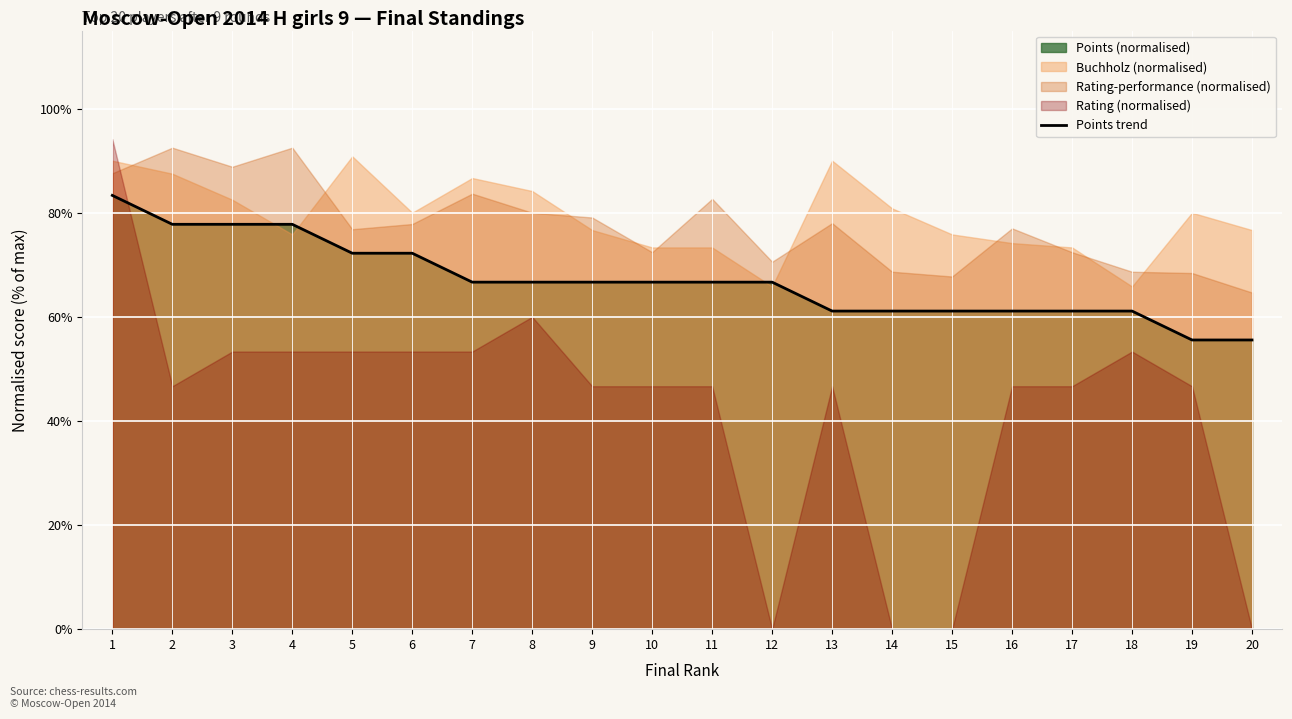

What is the sum of all values?

1338.9